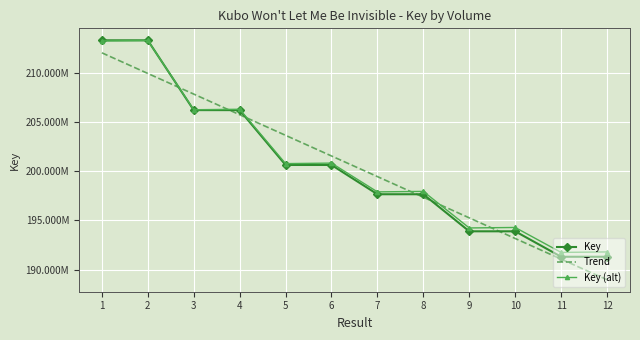

What are all the series names shown in the legend?

Key, Trend, Key (alt)